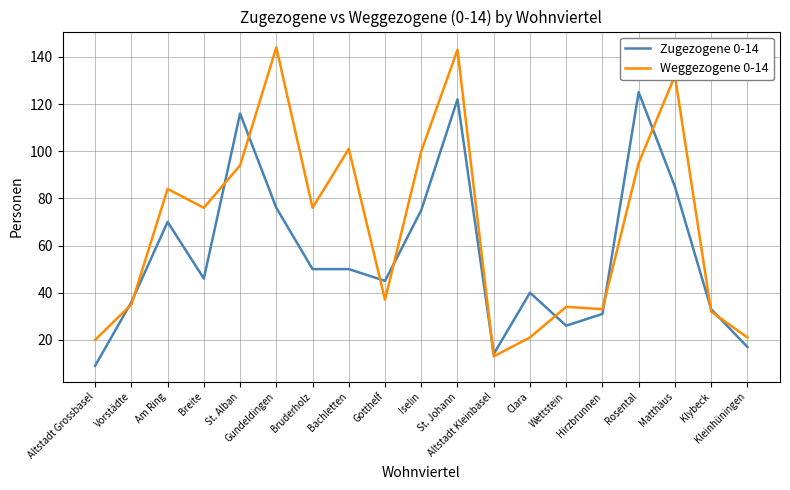

Which series has the widest spread of values?

Weggezogene 0-14